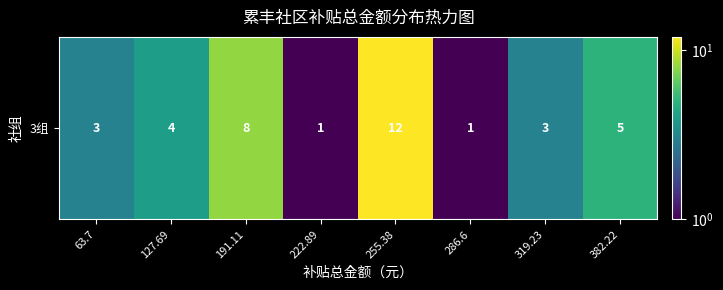

Is it true that the value at 255.38 is 12?

True